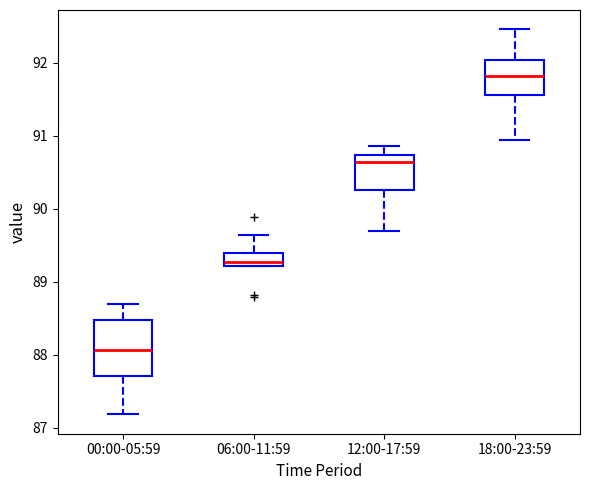

Reading left to right, transcribe this box plot: for each box, give where its median line is, the range the box spans, and where its two whiskers end, as read against the y-axis. The values are not printed on the chart, so give them approximately, as read against the axis.

00:00-05:59: median 88.1, box 87.7 to 88.5, whiskers 87.2 to 88.7
06:00-11:59: median 89.3, box 89.2 to 89.4, whiskers 89.2 to 89.6
12:00-17:59: median 90.6, box 90.3 to 90.7, whiskers 89.7 to 90.9
18:00-23:59: median 91.8, box 91.6 to 92.0, whiskers 90.9 to 92.5